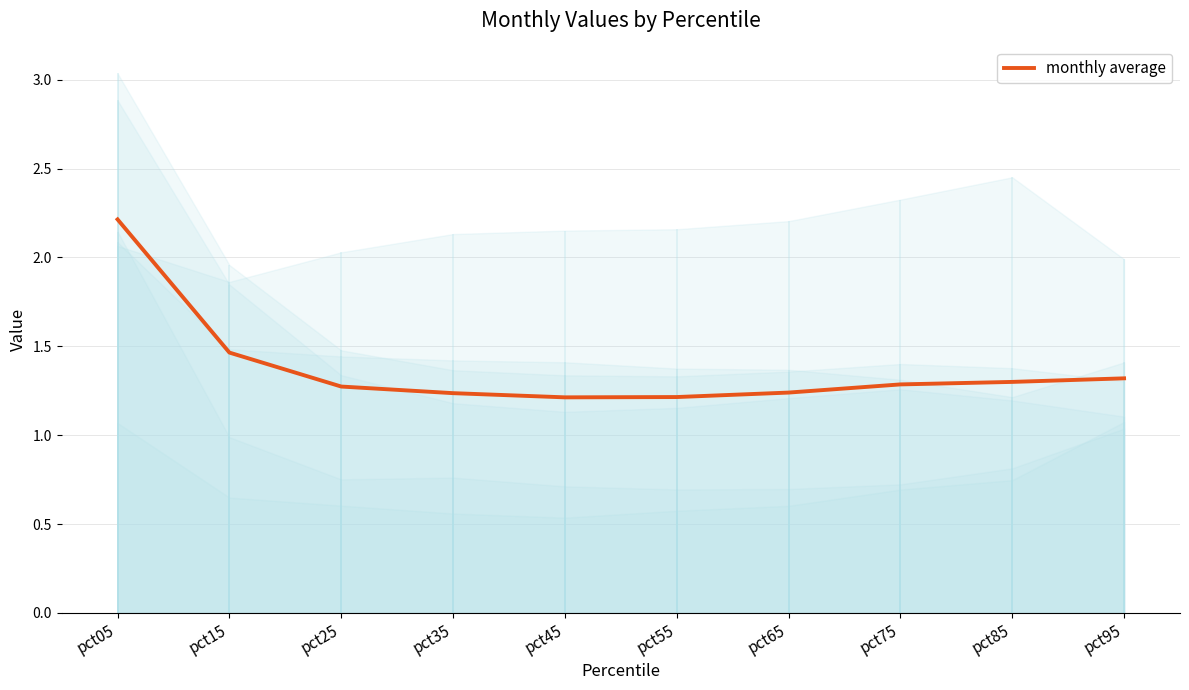

What is the greatest value displayed?

2.2